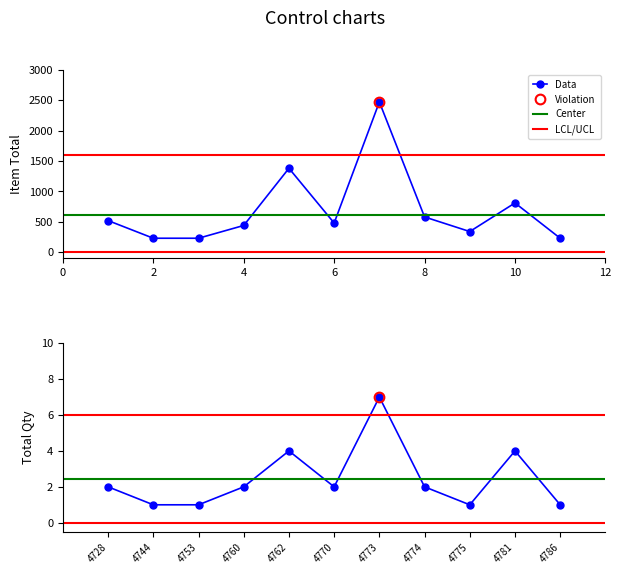

Which has a higher value, 3 or total_qty?

3